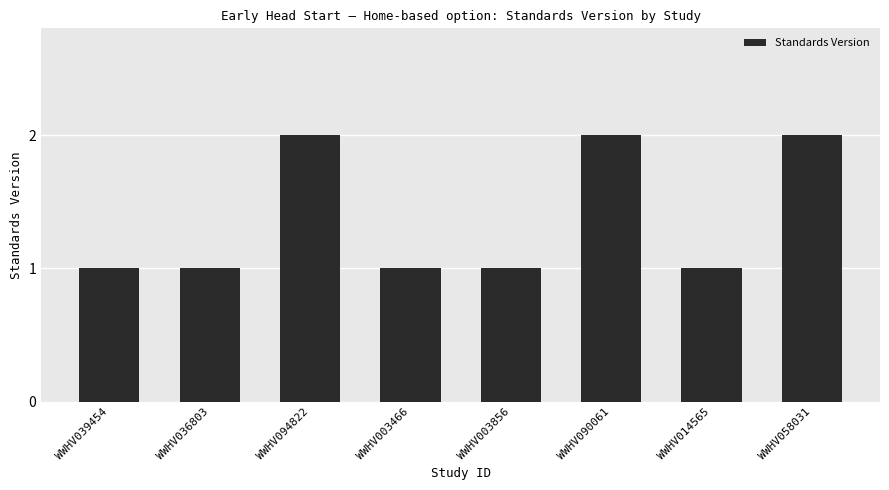

What is the value of the 3rd bar from the left?

2